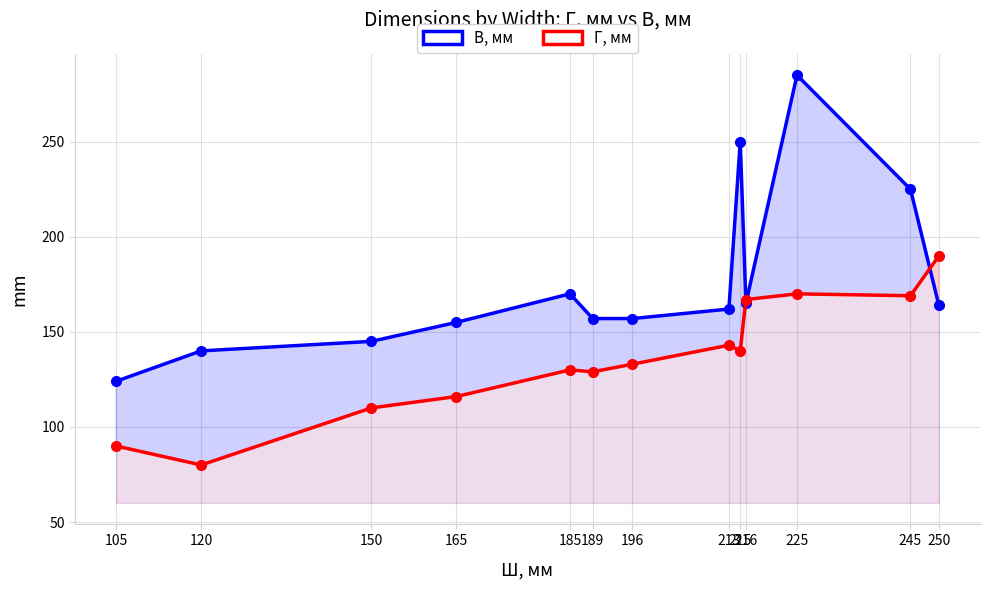

Is the value of В, мм at 120 greater than the value of Г, мм at 225?

No